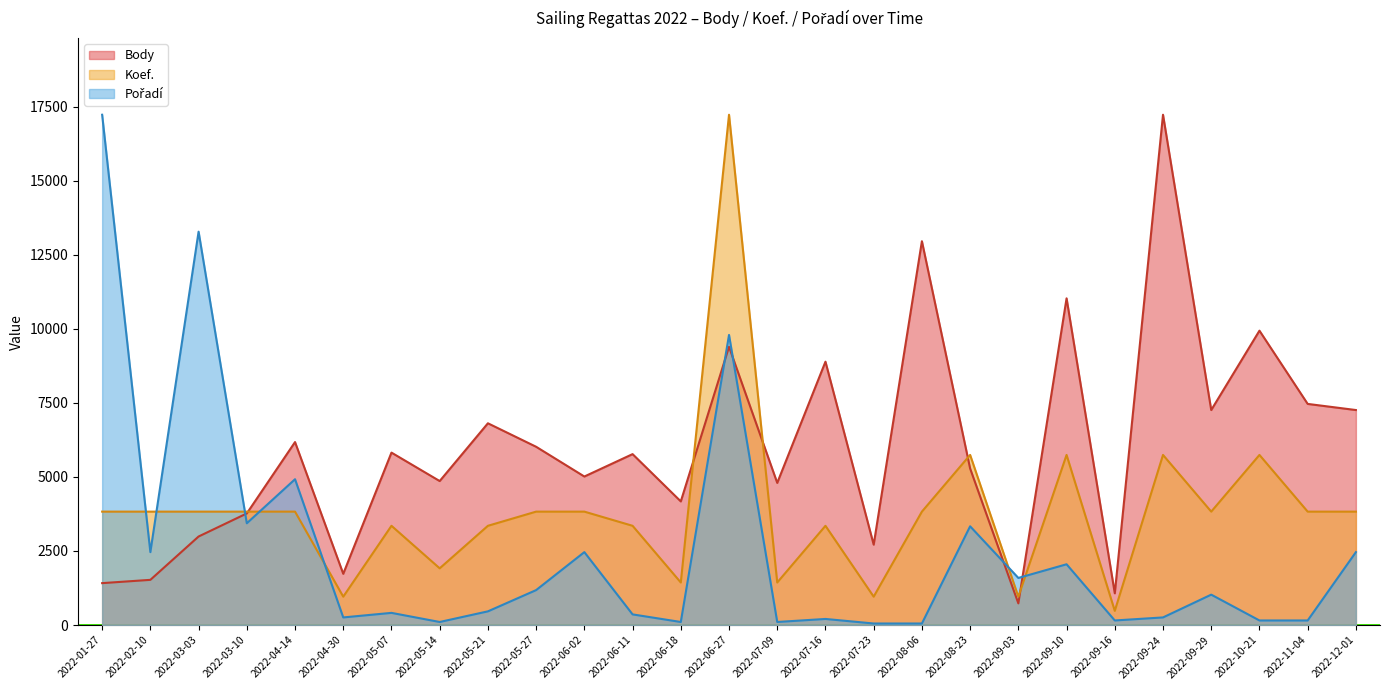

What are all the series names shown in the legend?

Body, Koef., Pořadí